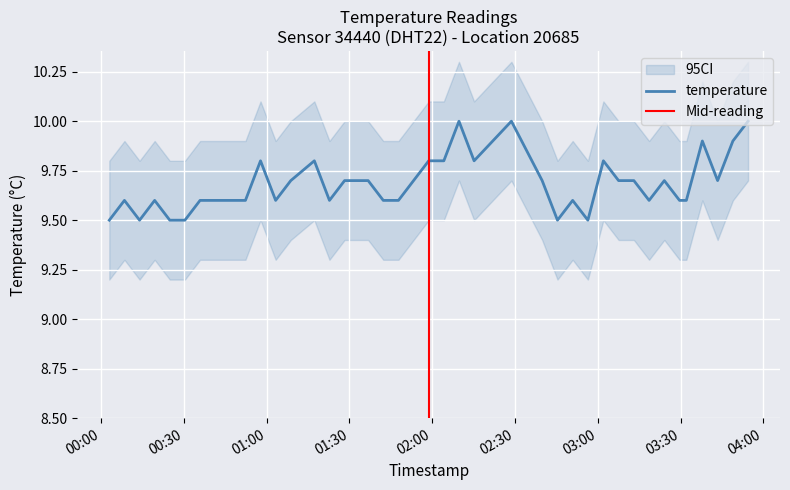

Which category has the highest value across all series?

2023-02-03T02:09:43